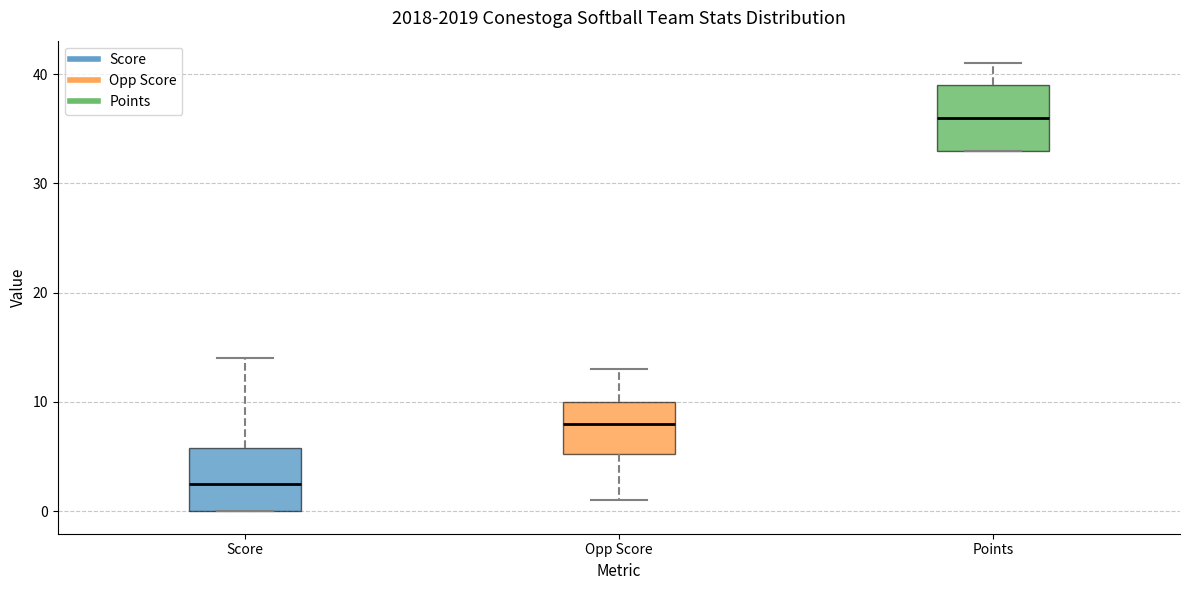

Reading left to right, read every box against the y-axis: the position of its median line, the range the box covers, and the ends of its whiskers. The values are not printed on the chart, so give them approximately, as read against the axis.

Score: median 3, box 0 to 6, whiskers 0 to 14
Opp Score: median 8, box 5 to 10, whiskers 1 to 13
Points: median 36, box 33 to 39, whiskers 33 to 41